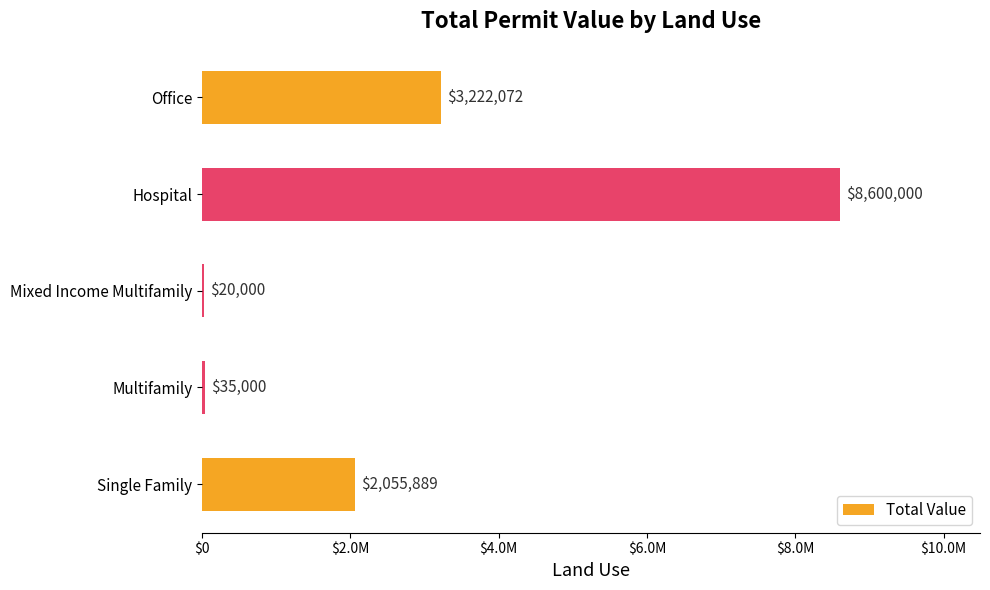

Are the bars horizontal?

Yes